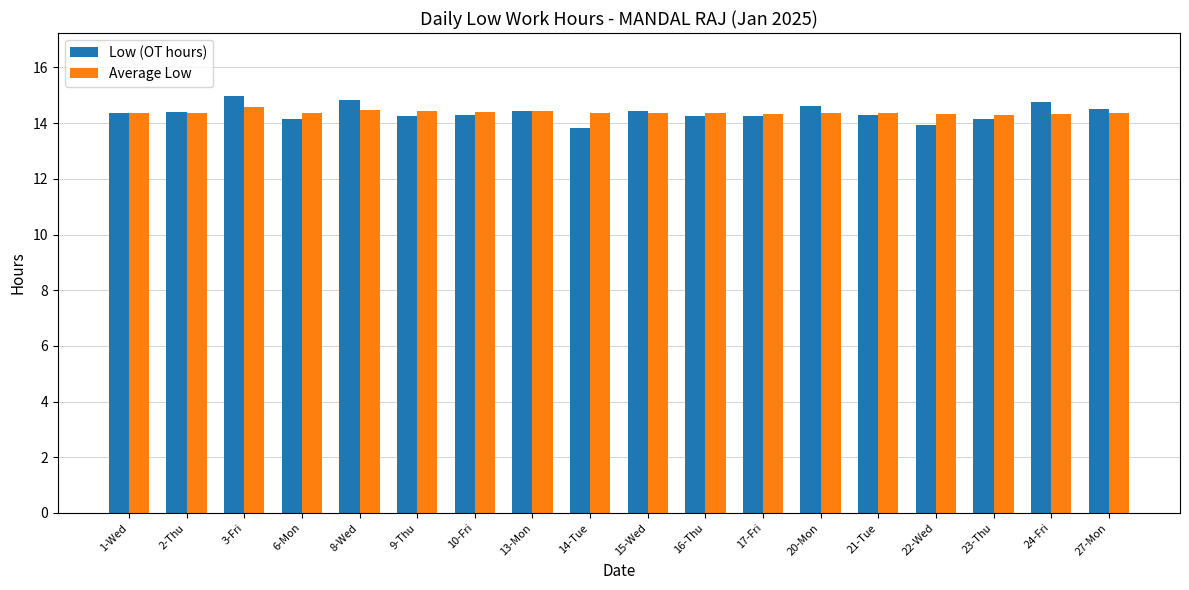

Which series has the largest range (max minus min)?

Low (OT hours)